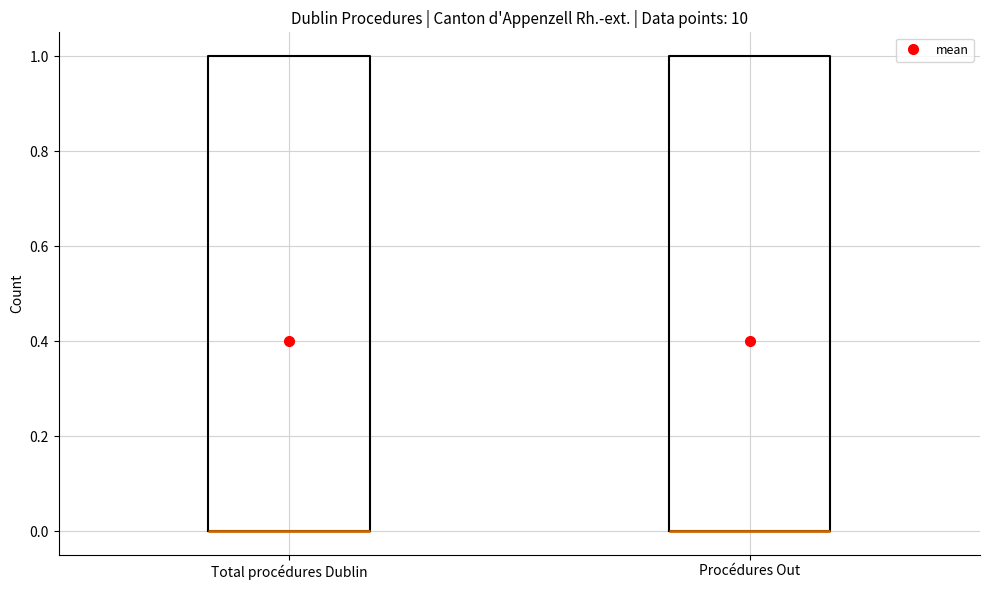

Reading left to right, read every box against the y-axis: the position of its median line, the range the box covers, and the ends of its whiskers. The values are not printed on the chart, so give them approximately, as read against the axis.

Total procédures Dublin: median 0 (drawn on the box's lower edge), box 0 to 1, whiskers 0 to 1
Procédures Out: median 0 (drawn on the box's lower edge), box 0 to 1, whiskers 0 to 1